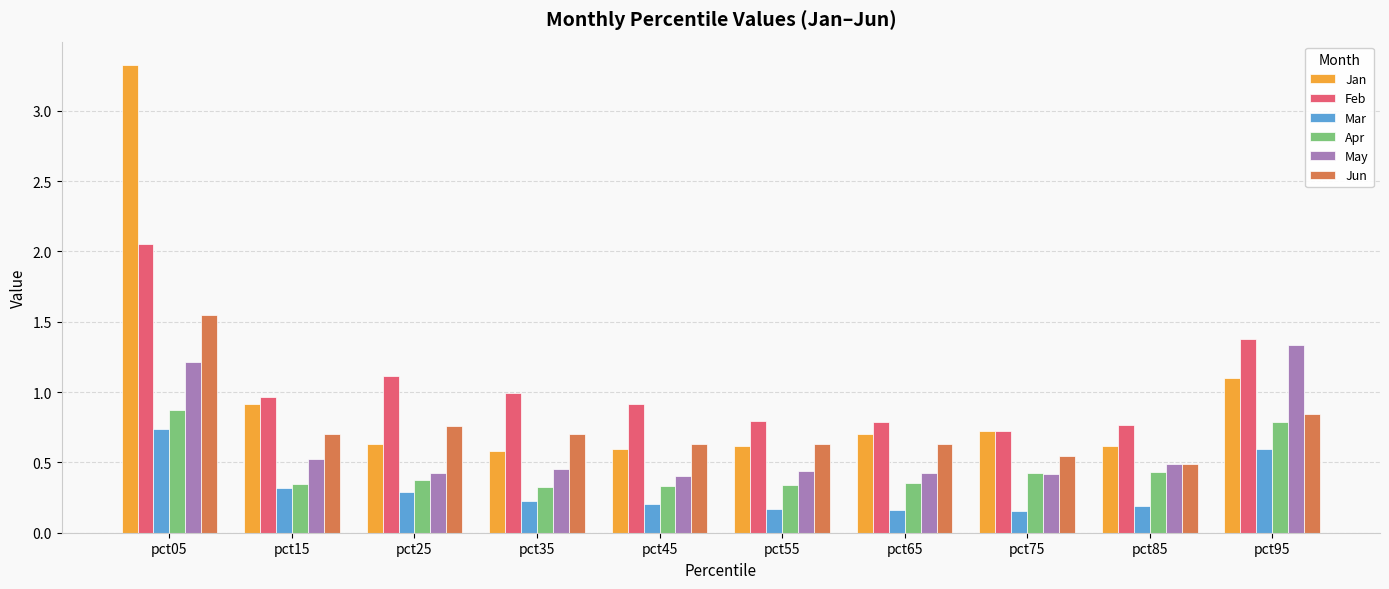

What is the average value of the Feb series?

1.0